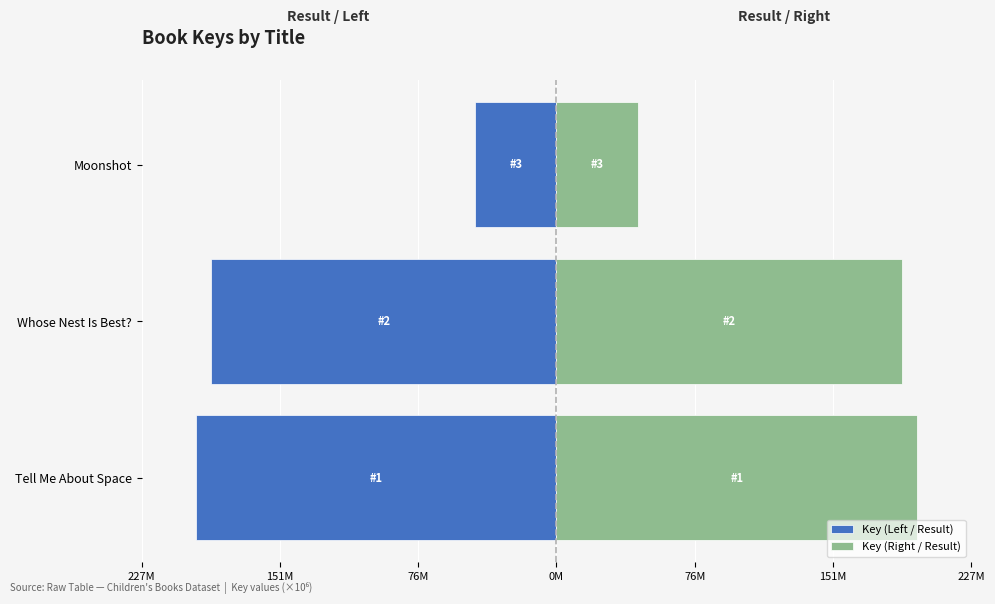

Which series changed the most between Tell Me About Space and Whose Nest Is Best??

Key (Left / Result)